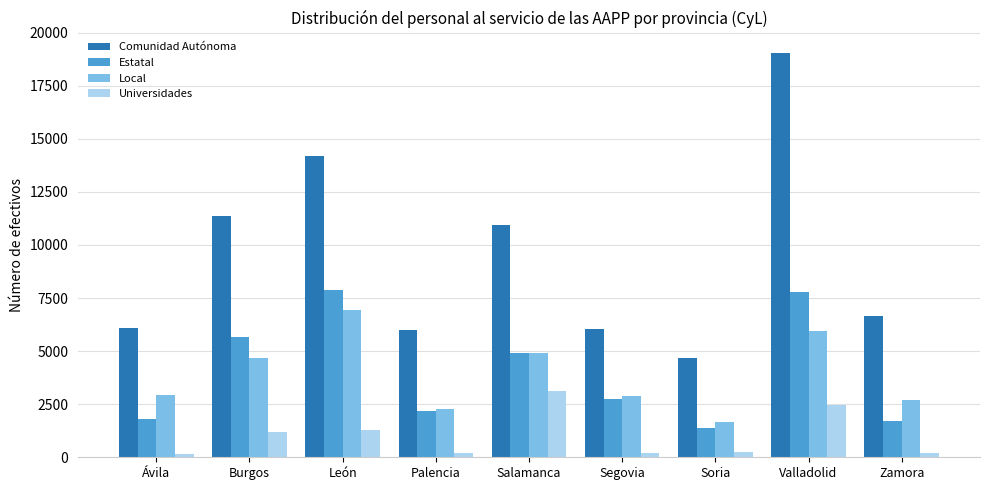

At which category is the sum across all series the highest?

Valladolid